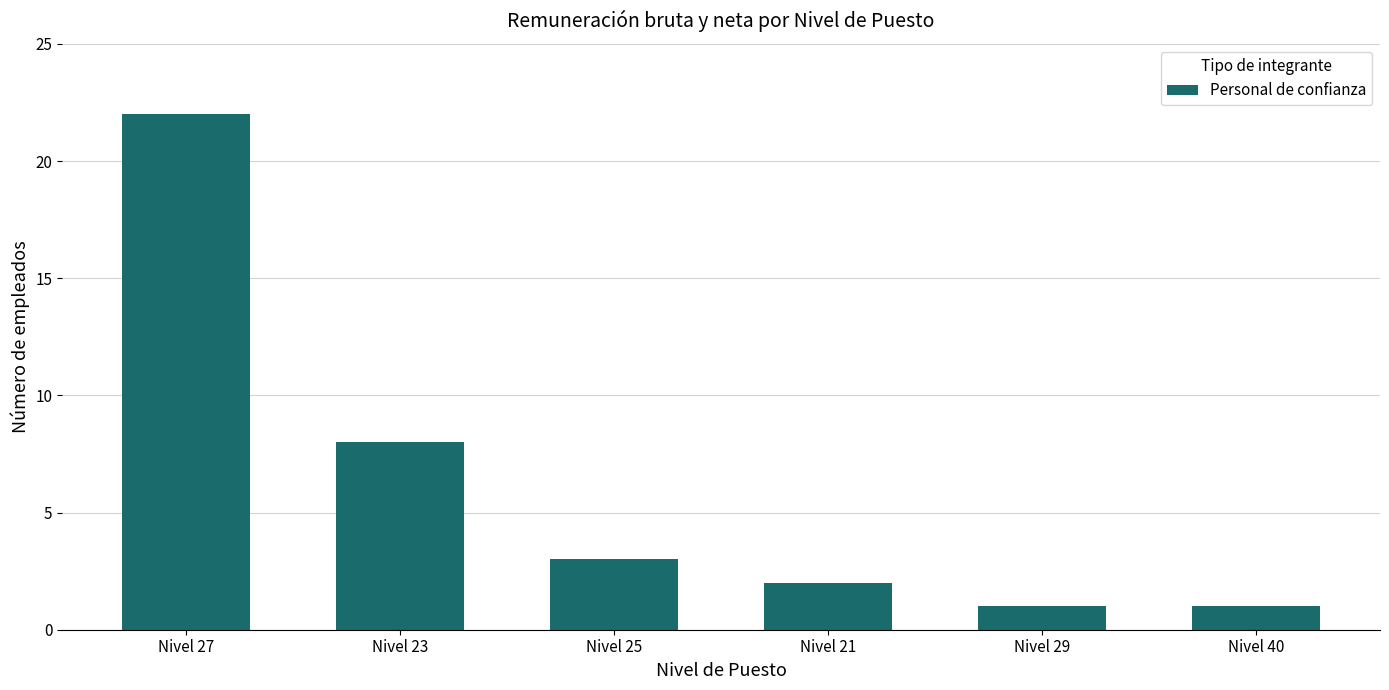

How many data points are less than 3?

3